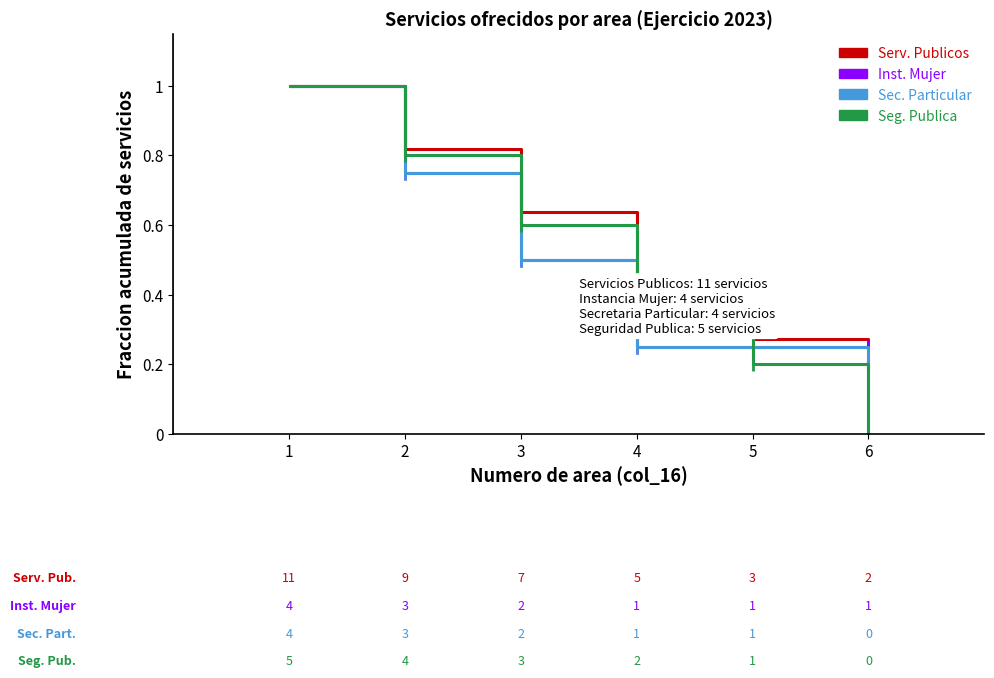

What is the total value across all series at 3?

2.2